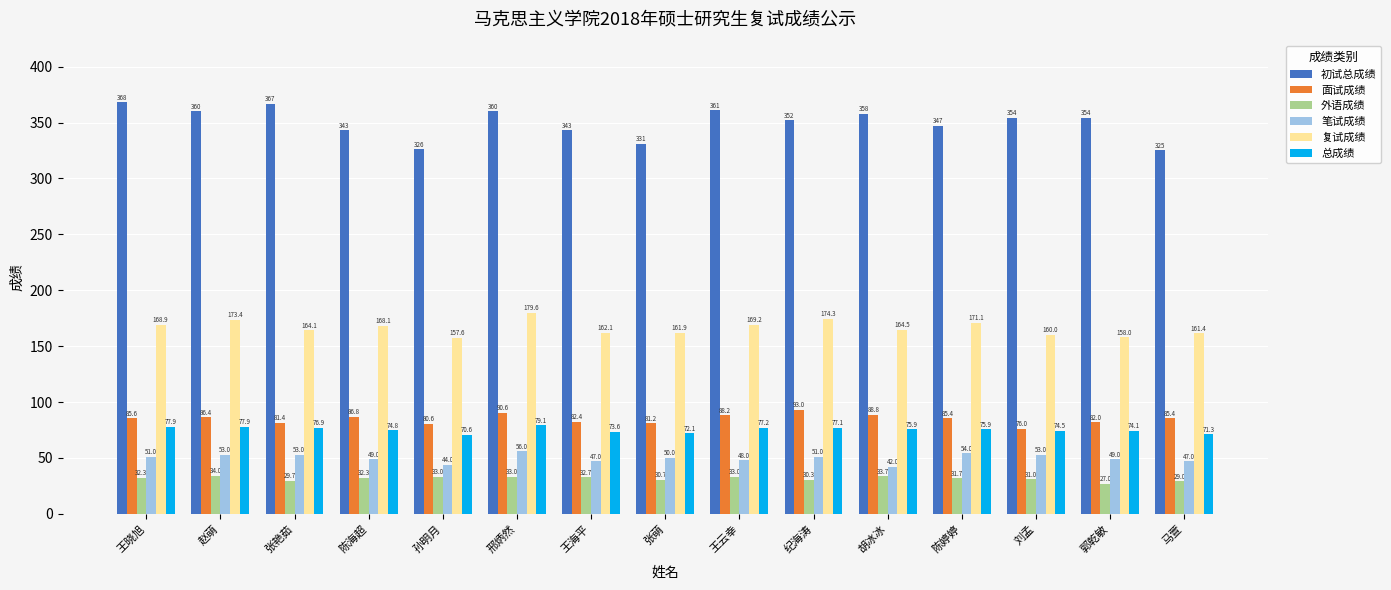

What position from the right is 王晓旭?

15